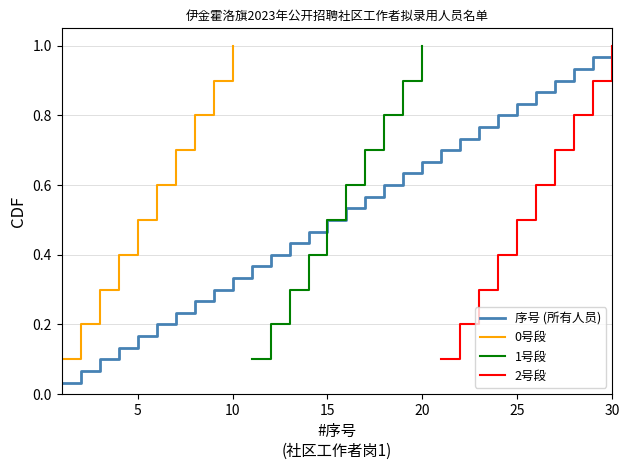

What is the greatest value displayed?

1.0